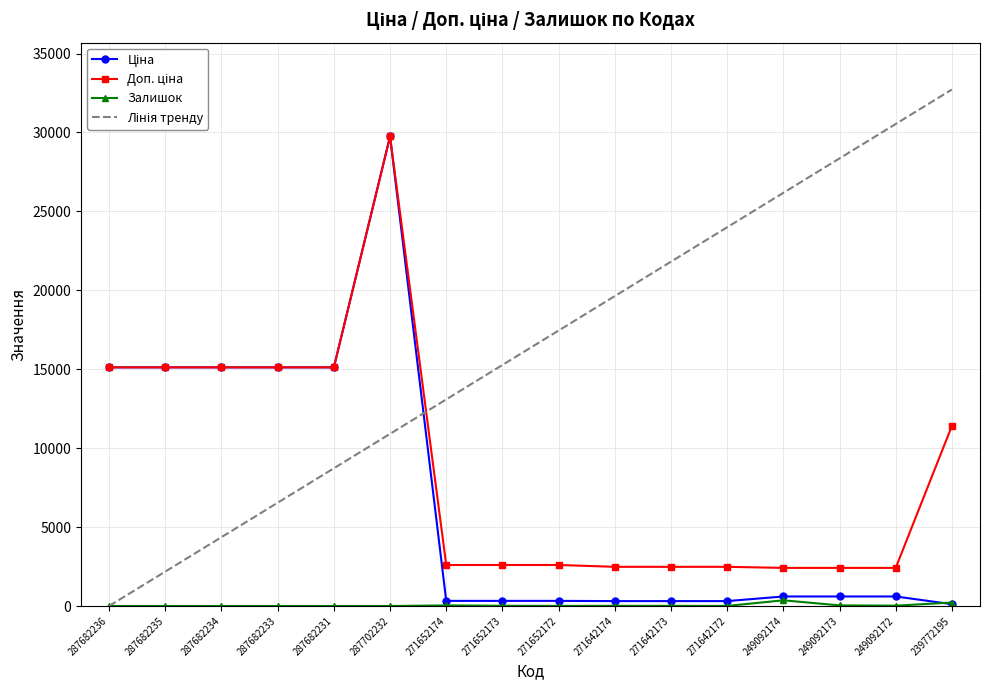

Reading left to right, what are all the values shown in this chart?

Ціна: 287682236=15120.0	287682235=15120.0	287682234=15120.0	287682233=15120.0	287682231=15120.0	287702232=29747.2	271652174=324.8	271652173=324.8	271652172=324.8	271642174=310.3	271642173=310.3	271642172=310.3	249092174=603.7	249092173=603.7	249092172=603.7	239772195=114.1
Доп. ціна: 287682236=15120.0	287682235=15120.0	287682234=15120.0	287682233=15120.0	287682231=15120.0	287702232=29747.2	271652174=2598.3	271652173=2598.3	271652172=2598.3	271642174=2482.4	271642173=2482.4	271642172=2482.4	249092174=2414.8	249092173=2414.8	249092172=2414.8	239772195=11410.0
Залишок: 287682236=0.0	287682235=0.0	287682234=0.0	287682233=0.0	287682231=0.0	287702232=0.0	271652174=38.0	271652173=15.0	271652172=5.0	271642174=14.0	271642173=10.0	271642172=5.0	249092174=361.0	249092173=39.0	249092172=22.0	239772195=218.0